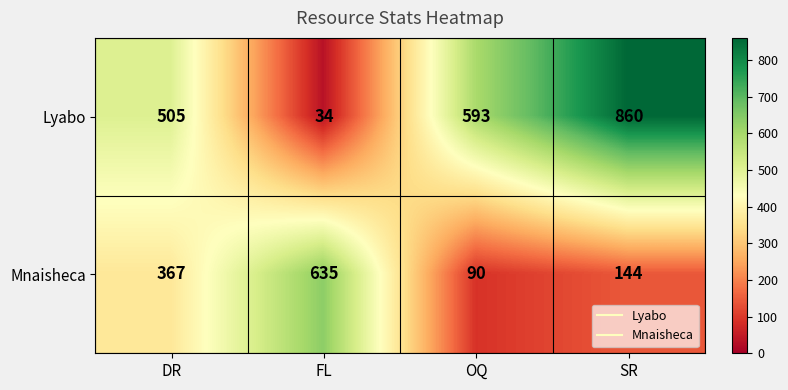

The value of Mnaisheca at DR is 367. True or false?

True